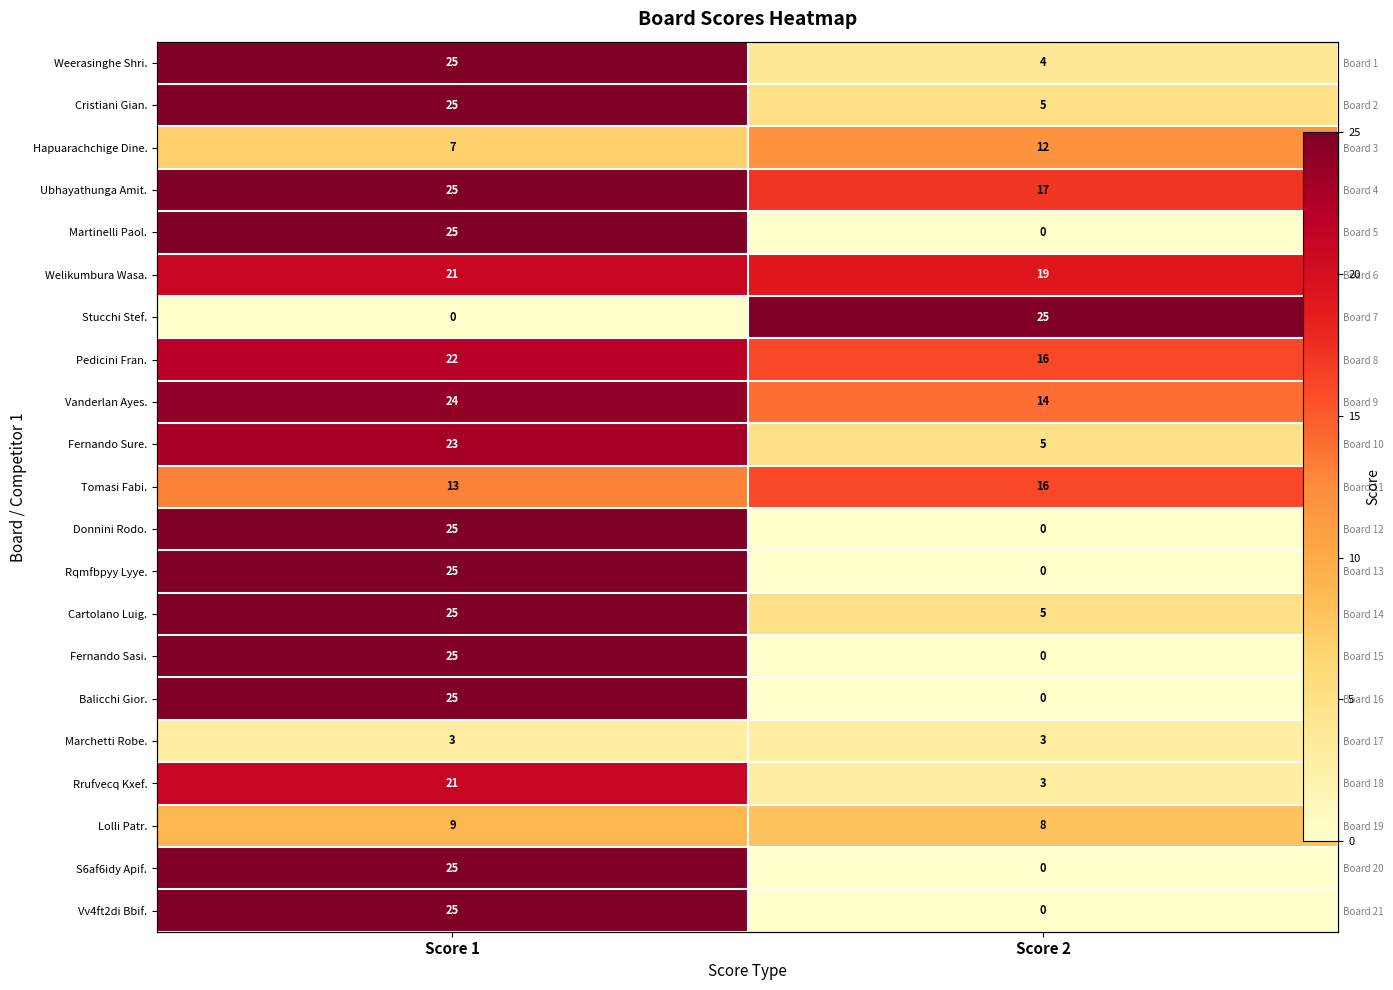

Which series has the widest spread of values?

Martinelli Paol.